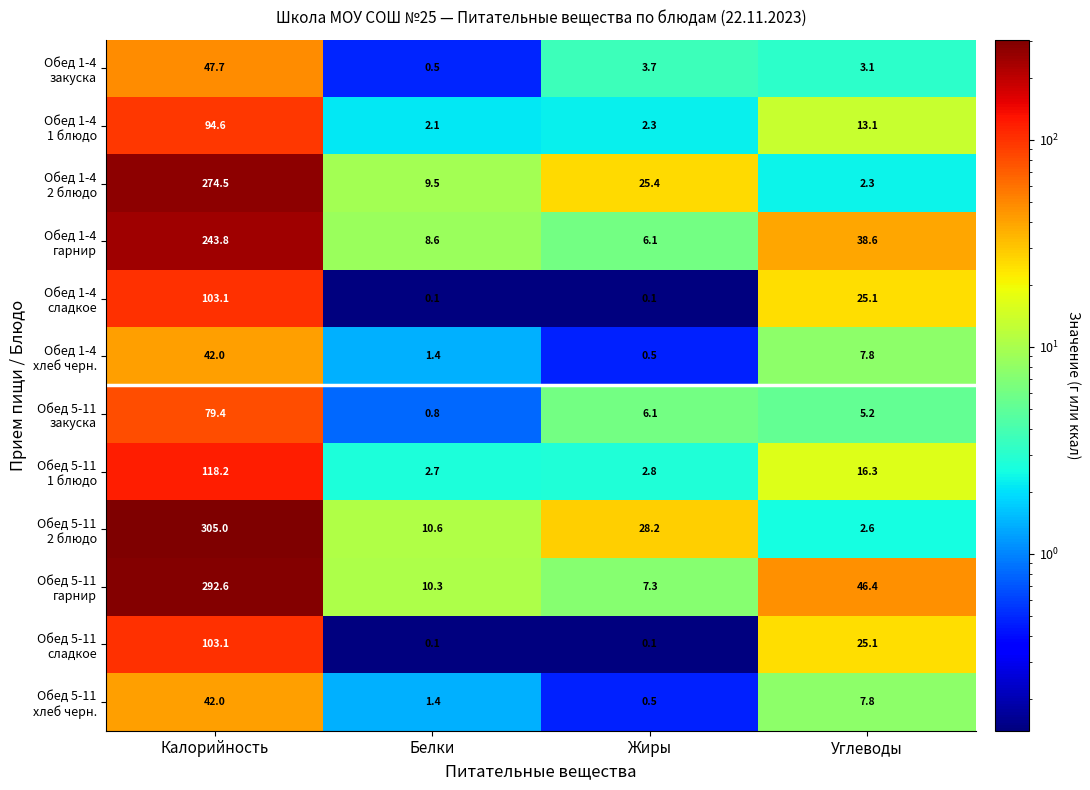

What is the total value across all series at Жиры?

83.1